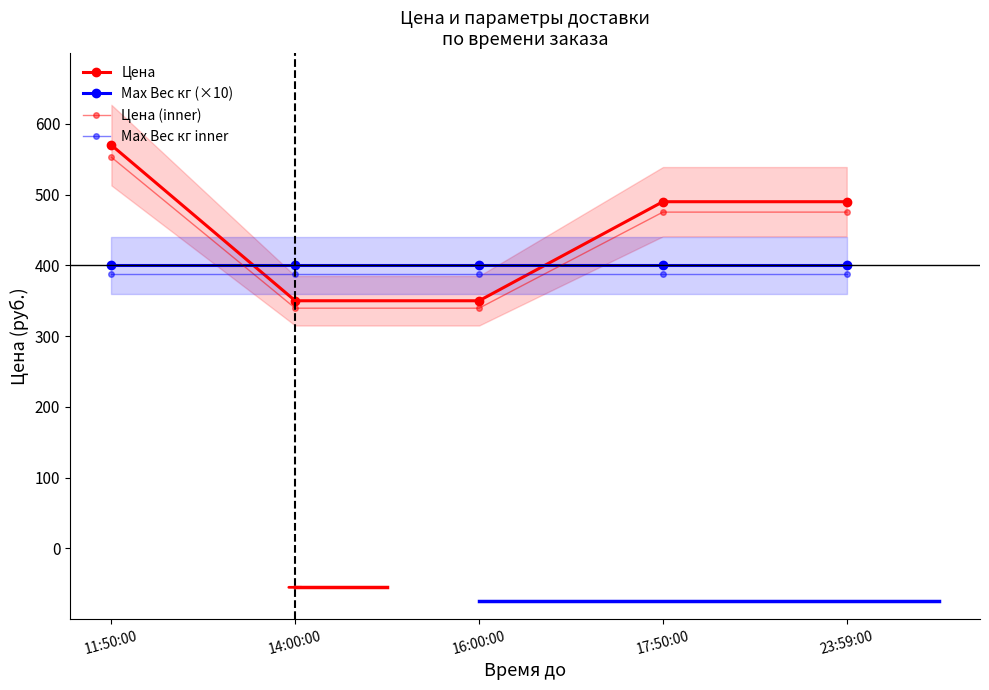

Which category has the highest value in the Цена series?

11:50:00